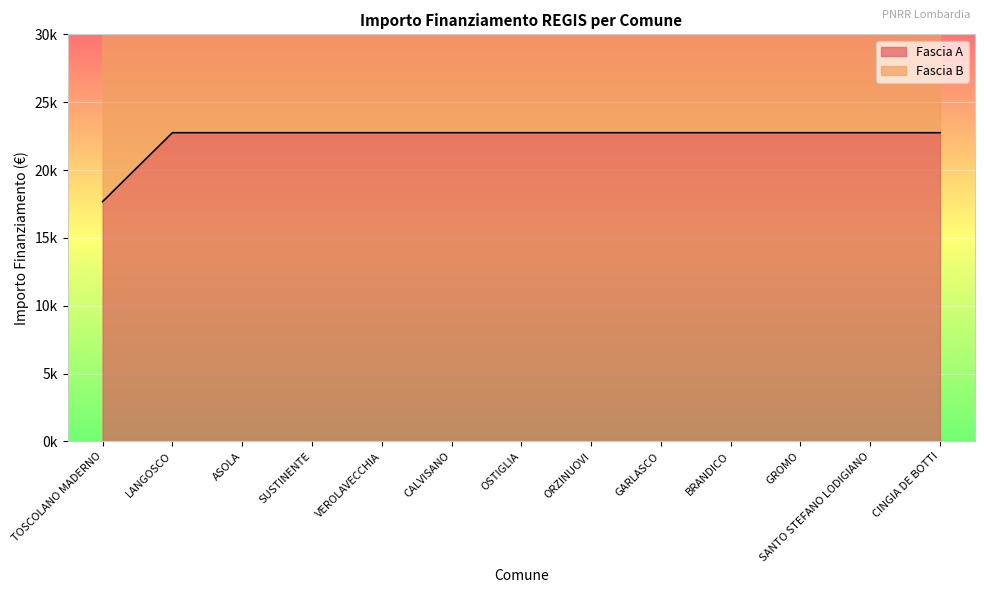

What is the sum of all values?

290674.8